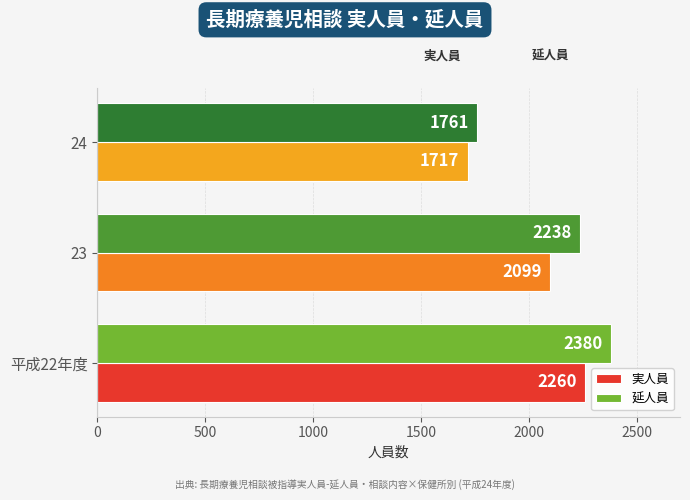

Count the 実人員 values in the range 1717 to 2260.

3